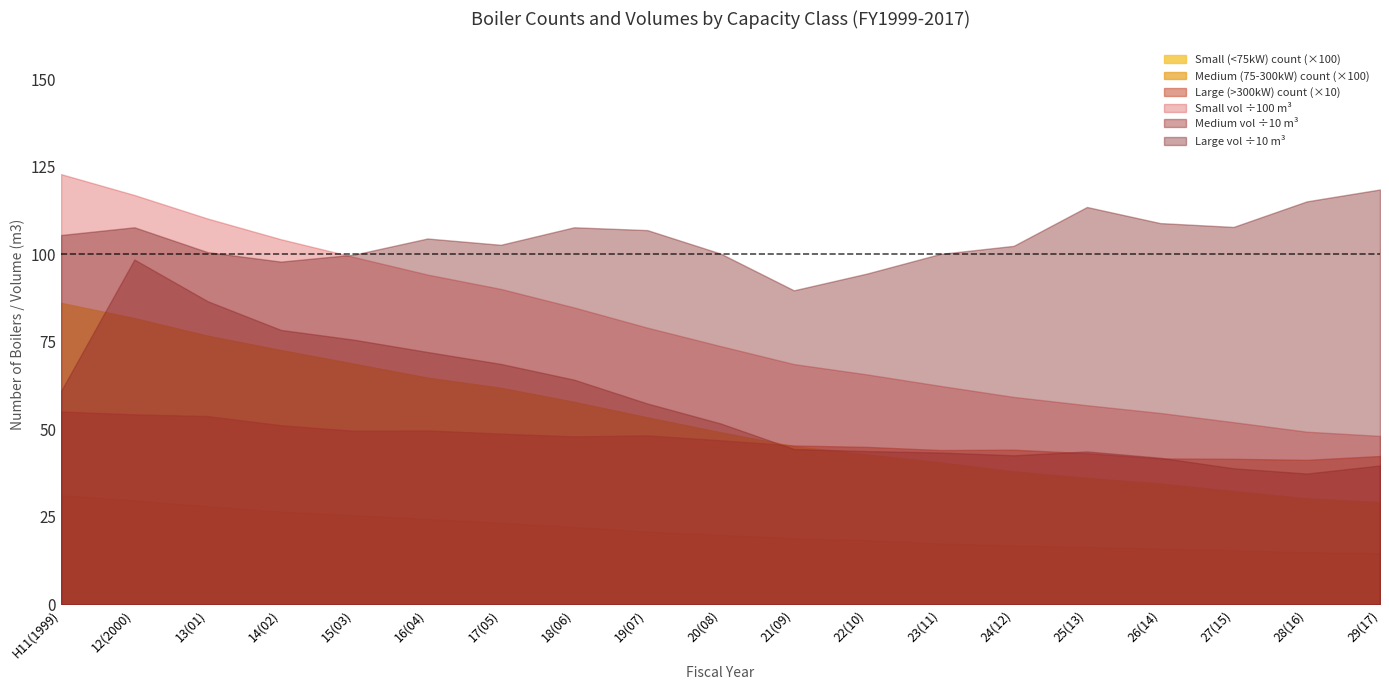

What is the sum of the Small (<75kW) count values at 12(2000) and 15(03)?

15052